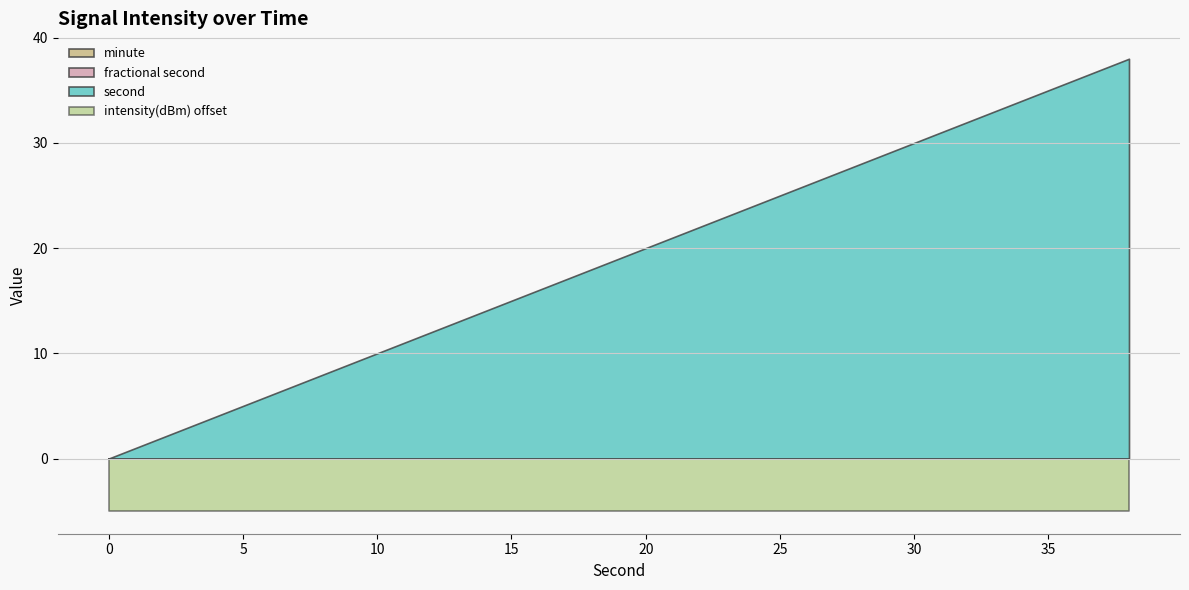

Where does the second series first go above 20?

22